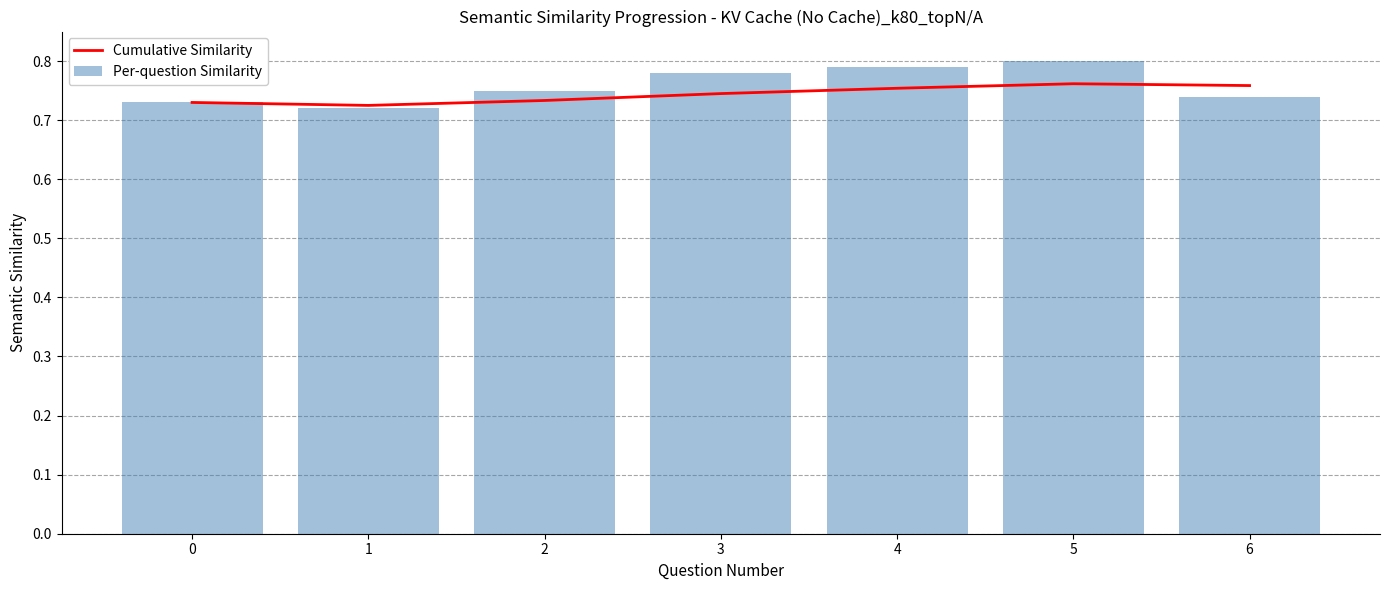

What is the difference between the maximum and minimum values in the Per-question Similarity series?

0.1